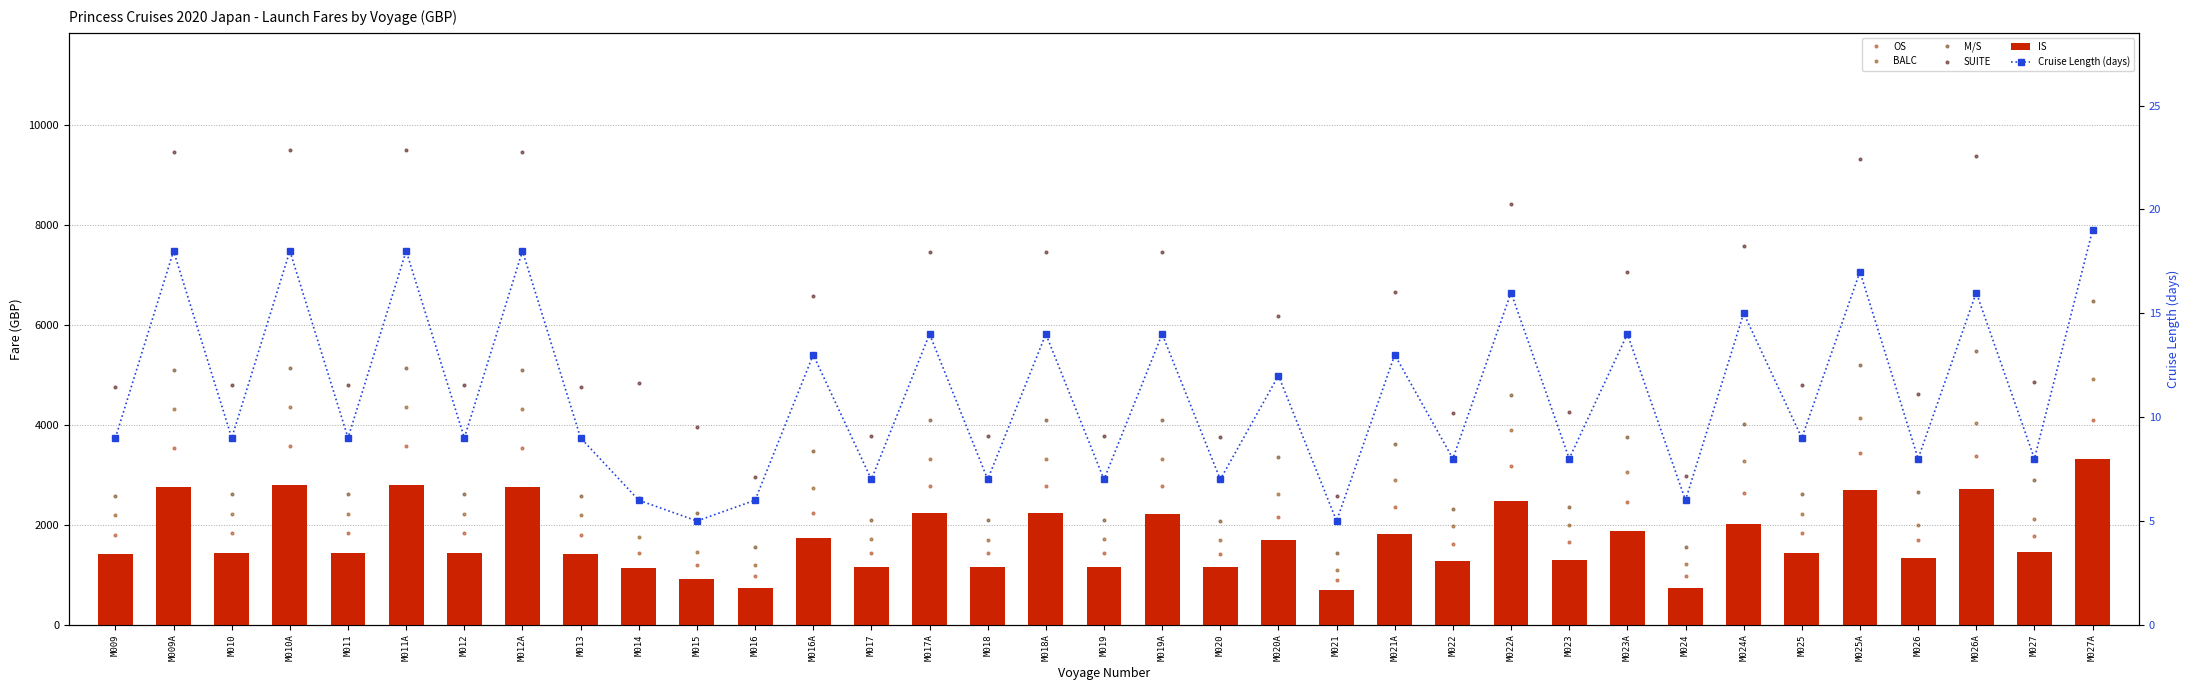

At which label does M/S first exceed 2659?

M009A